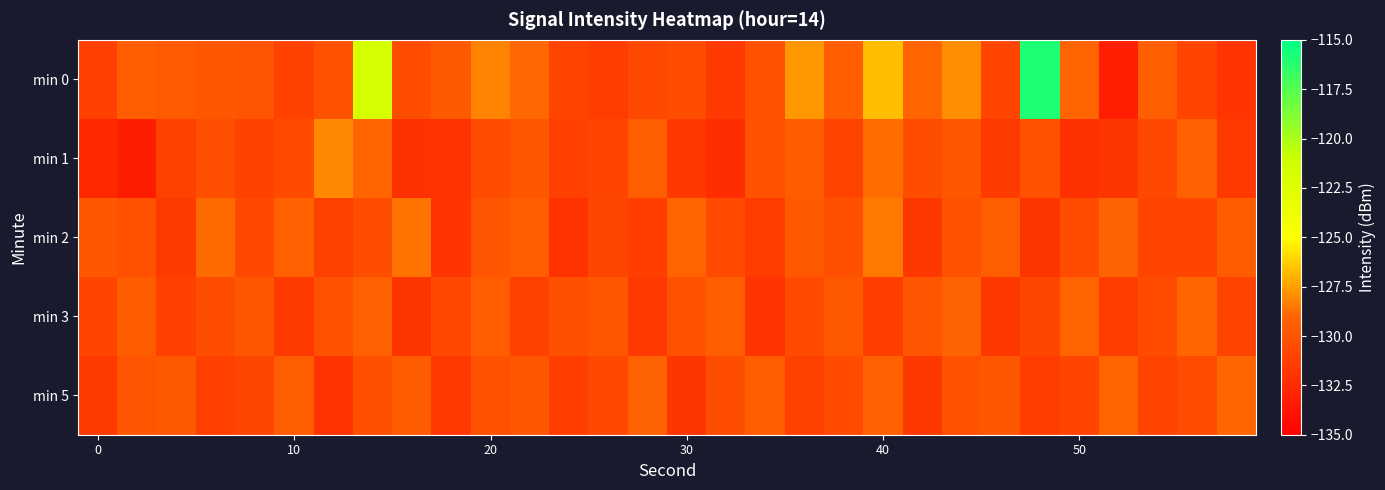

What is the maximum value shown in the chart?

-115.9